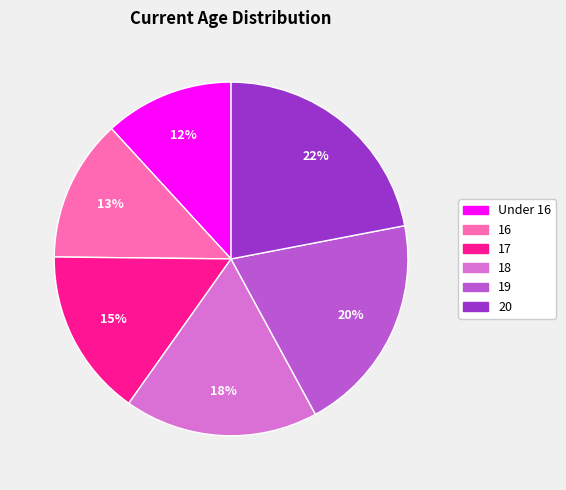

Which slice is the largest?

20